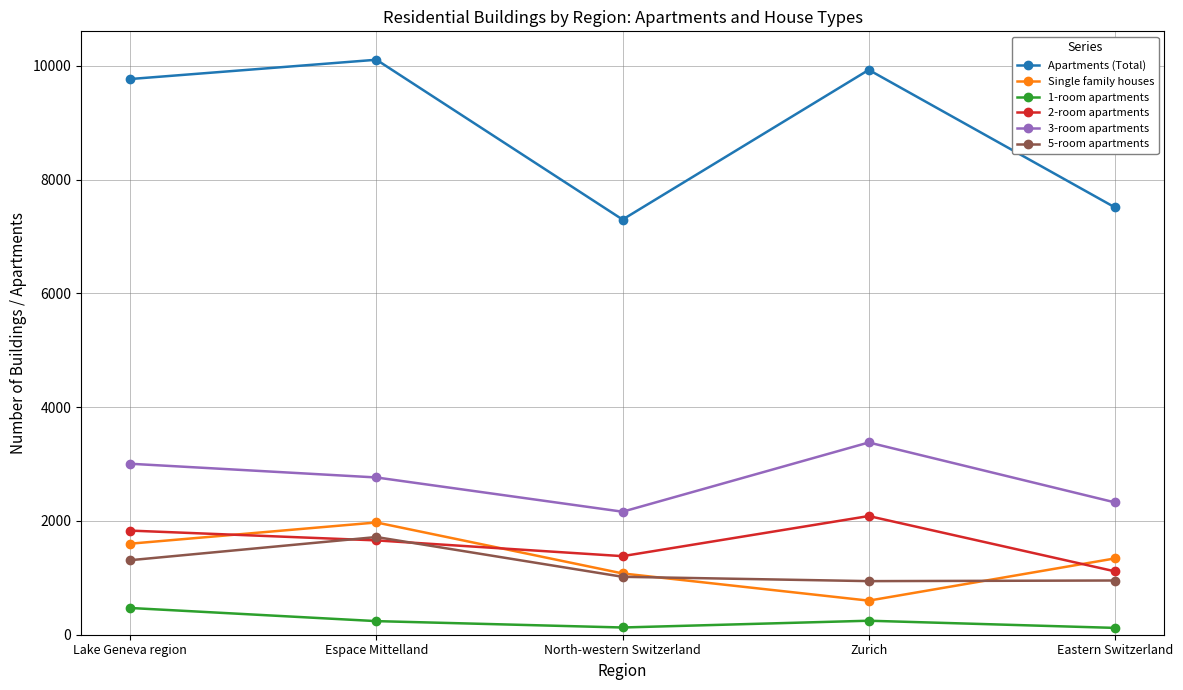

How many data points does each series have?

5